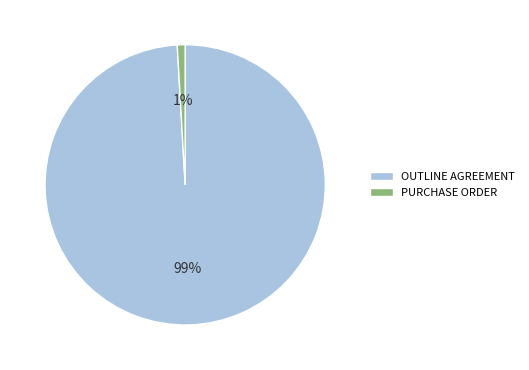

To the nearest percent, what percentage of the pie is OUTLINE AGREEMENT?

99%